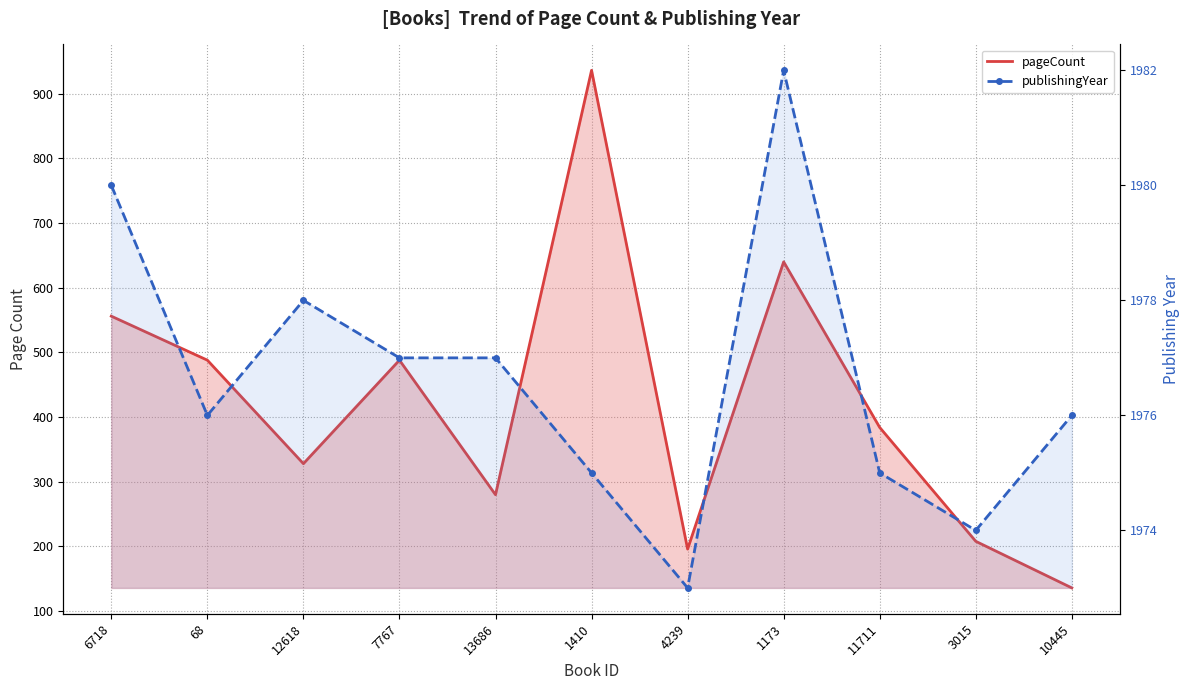

Count the publishingYear values in the range 1975 to 1978.

7